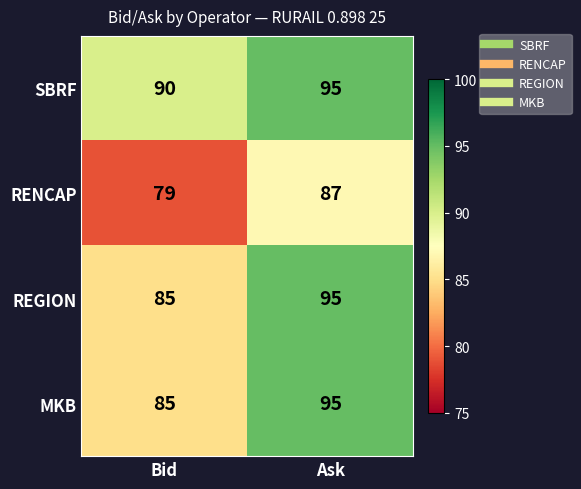

Read the MKB value at Bid, to the nearest 5.

85